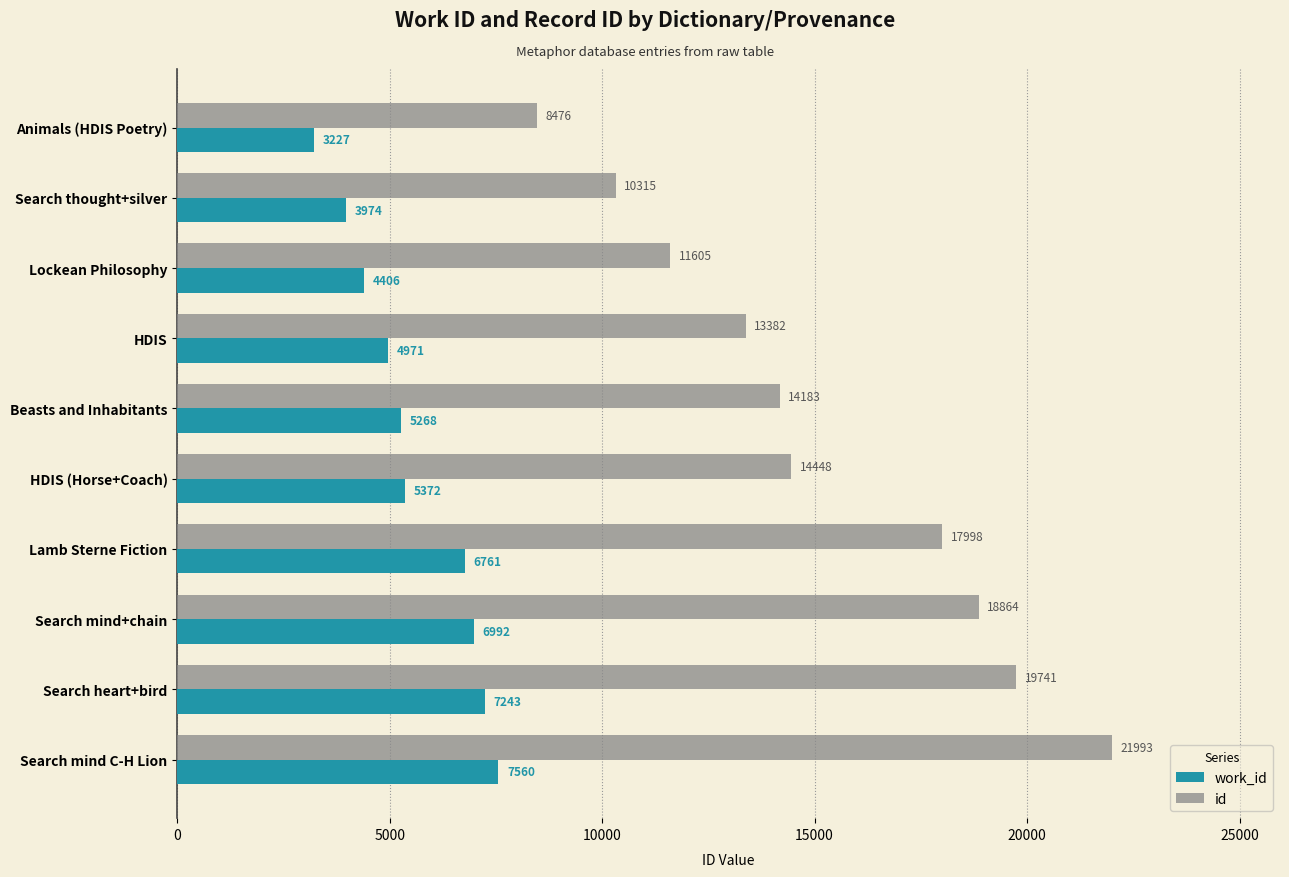

Which series changed the most between Search thought+silver and Search heart+bird?

id